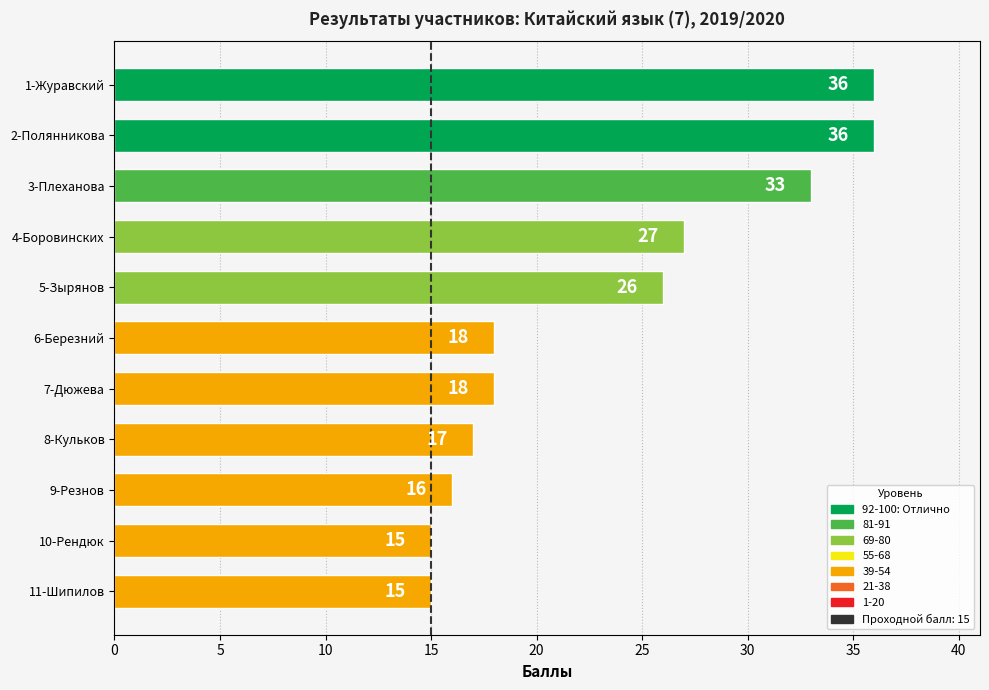

Does the chart contain stacked bars?

No